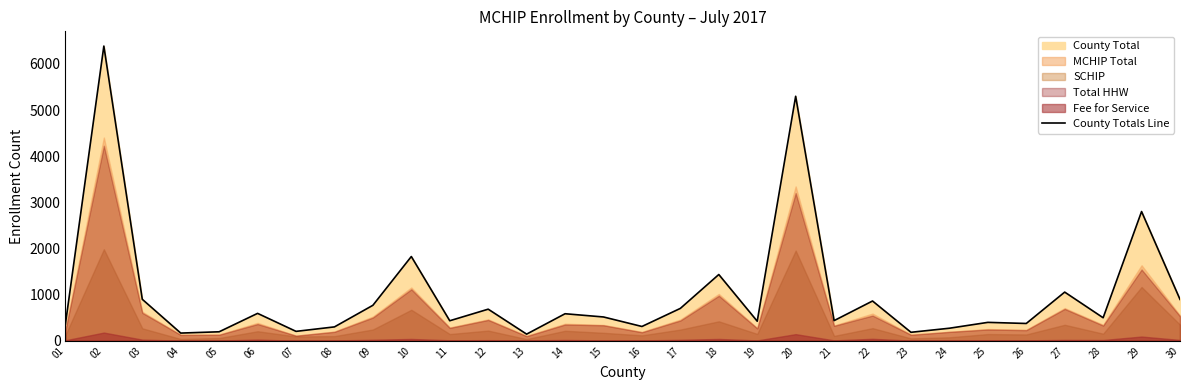

Reading left to right, what are all the values shown in this chart?

01=363	02=6386	03=898	04=166	05=194	06=593	07=203	08=300	09=768	10=1825	11=433	12=684	13=143	14=585	15=515	16=309	17=701	18=1435	19=423	20=5298	21=436	22=861	23=183	24=271	25=398	26=374	27=1054	28=498	29=2800	30=896